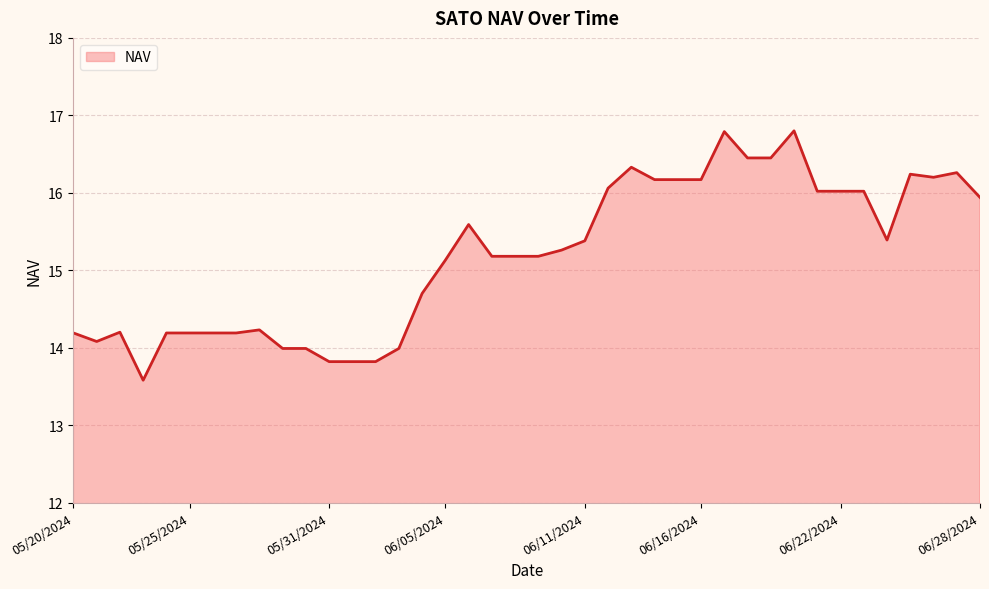

What is the minimum value shown in the chart?

13.6